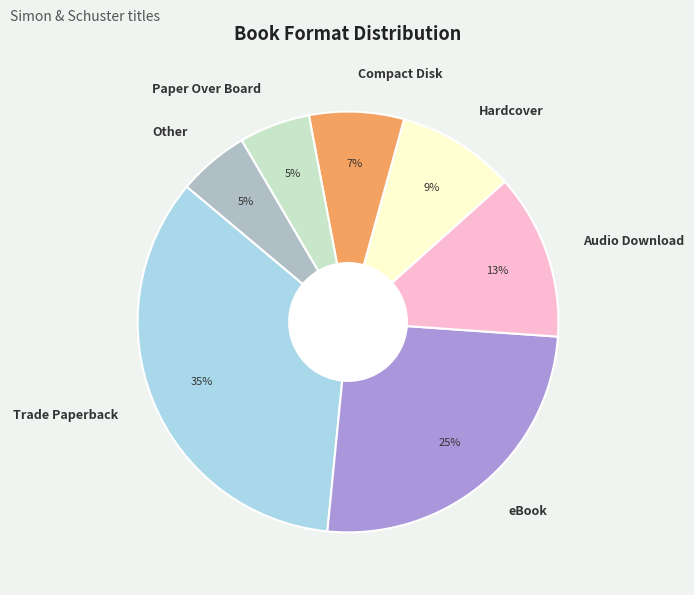

True or false: eBook accounts for 25% of the total.

True